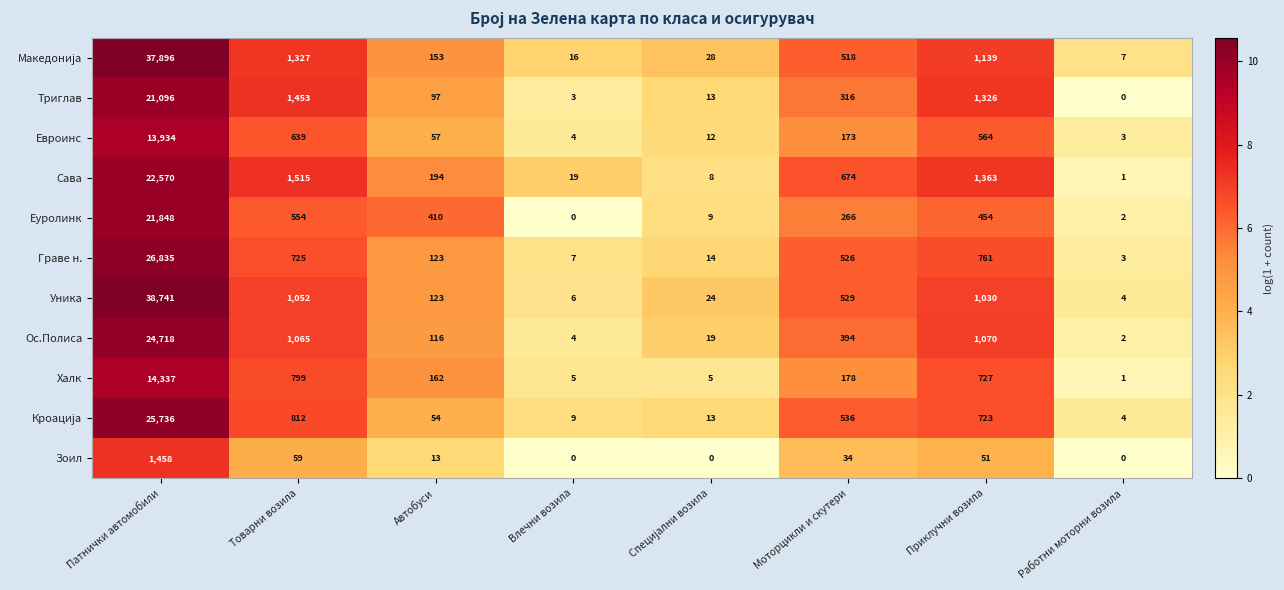

What is the total value across all series at Патнички автомобили?

249169